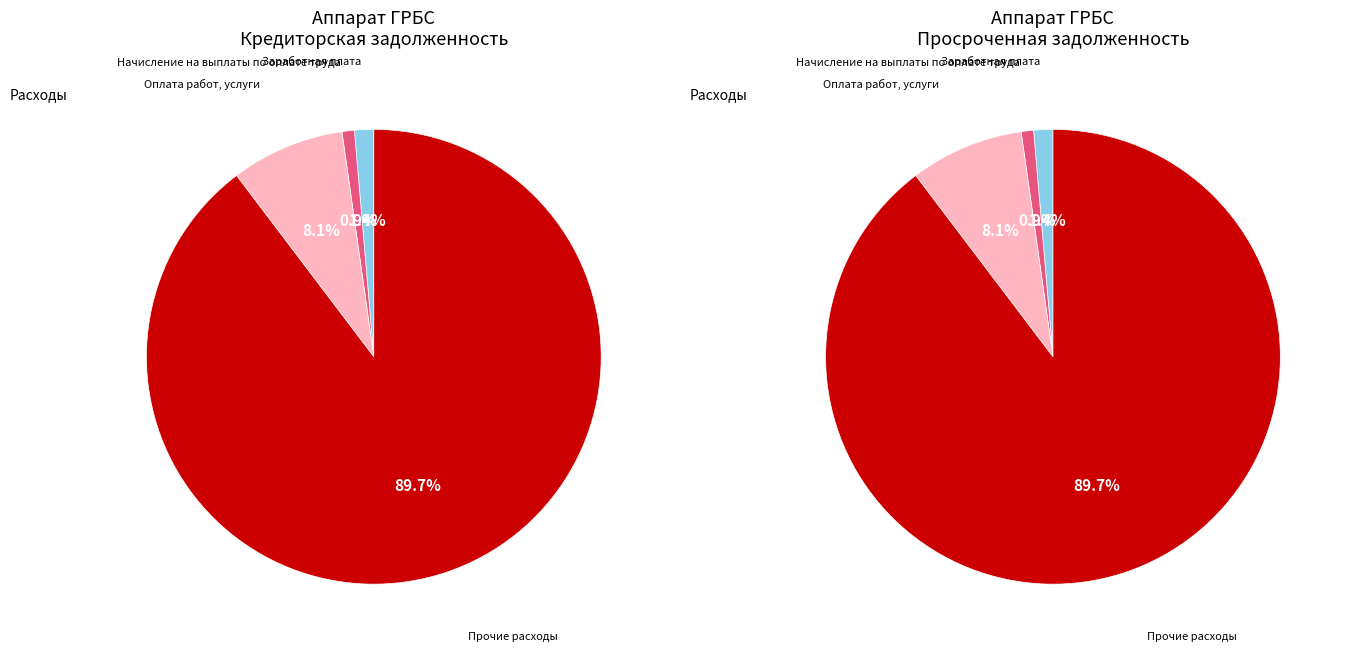

Is it true that Оплата работ, услуг is 15% of the pie?

False